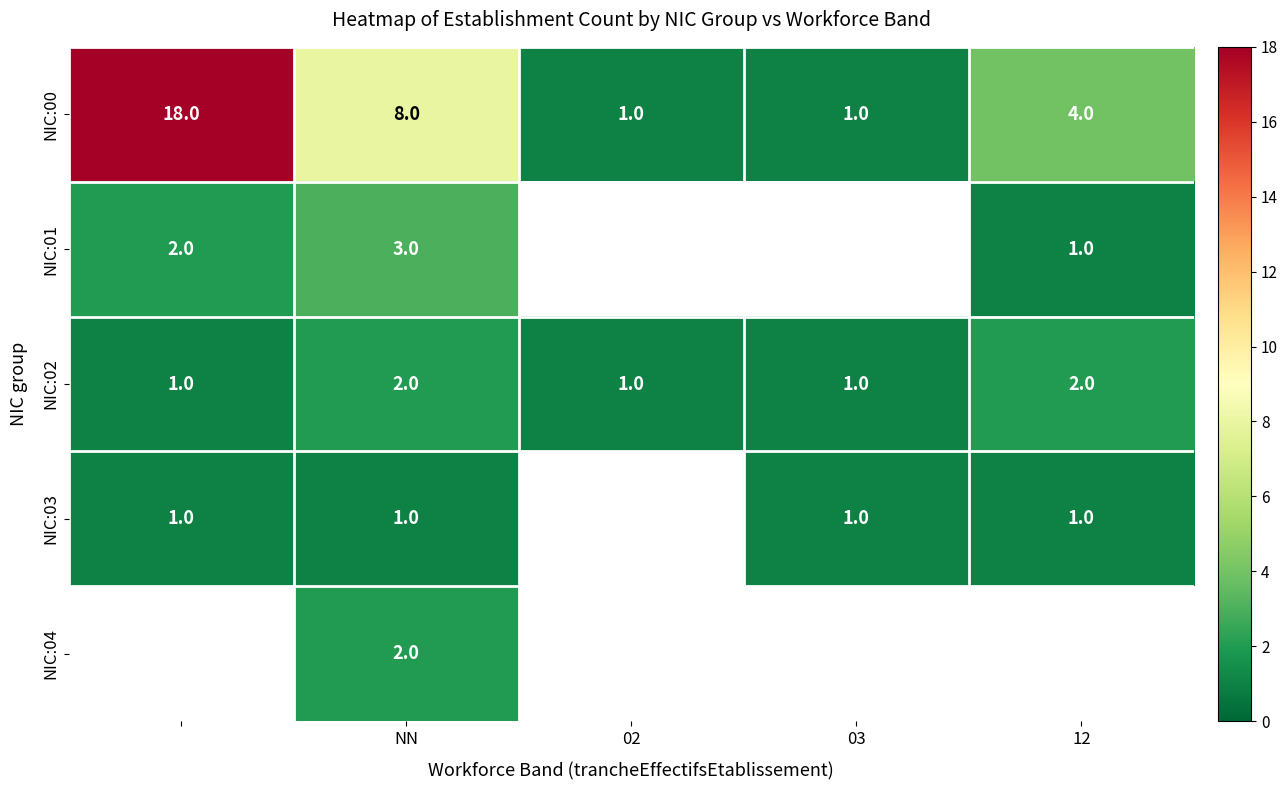

What is the spread (max minus min) of values at NN?

7